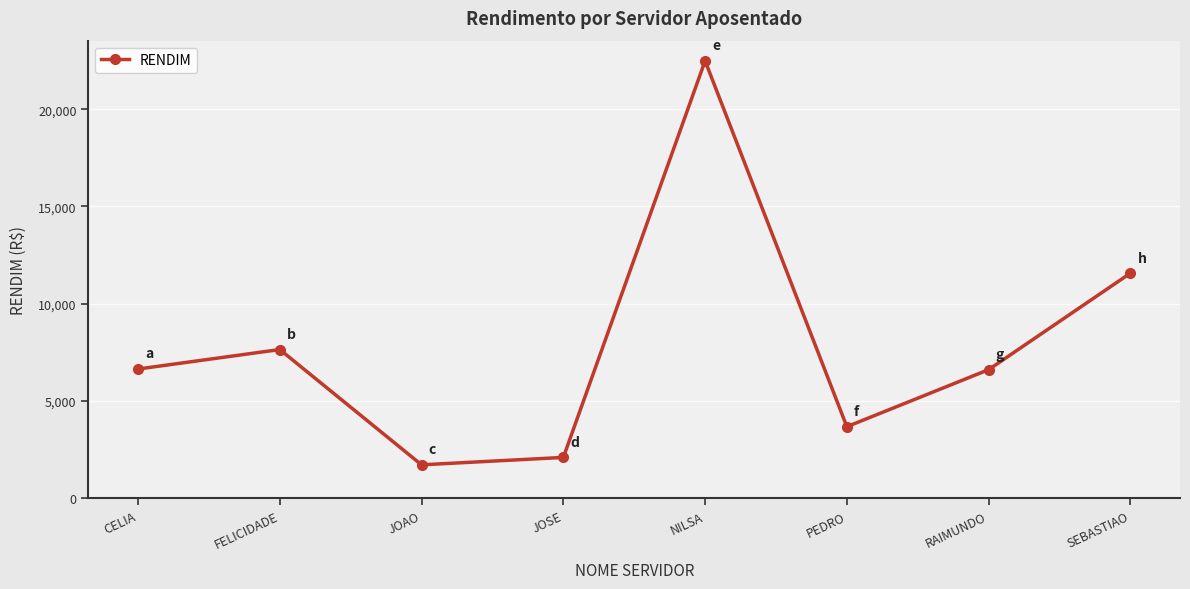

Which has a higher value, RAIMUNDO or PEDRO?

RAIMUNDO